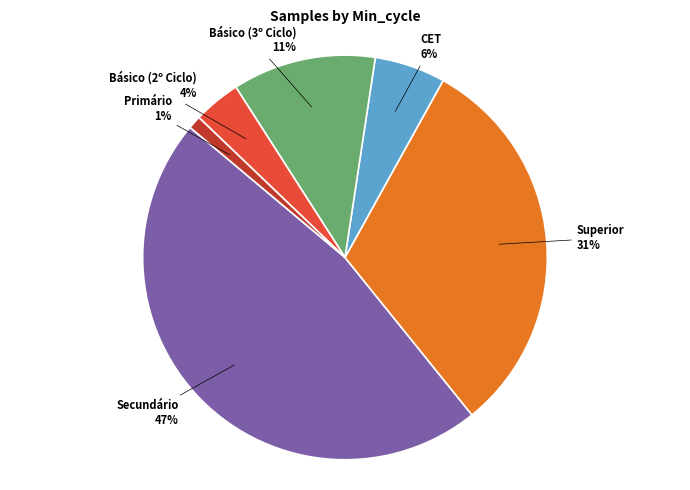

How many slices are in this pie chart?

6